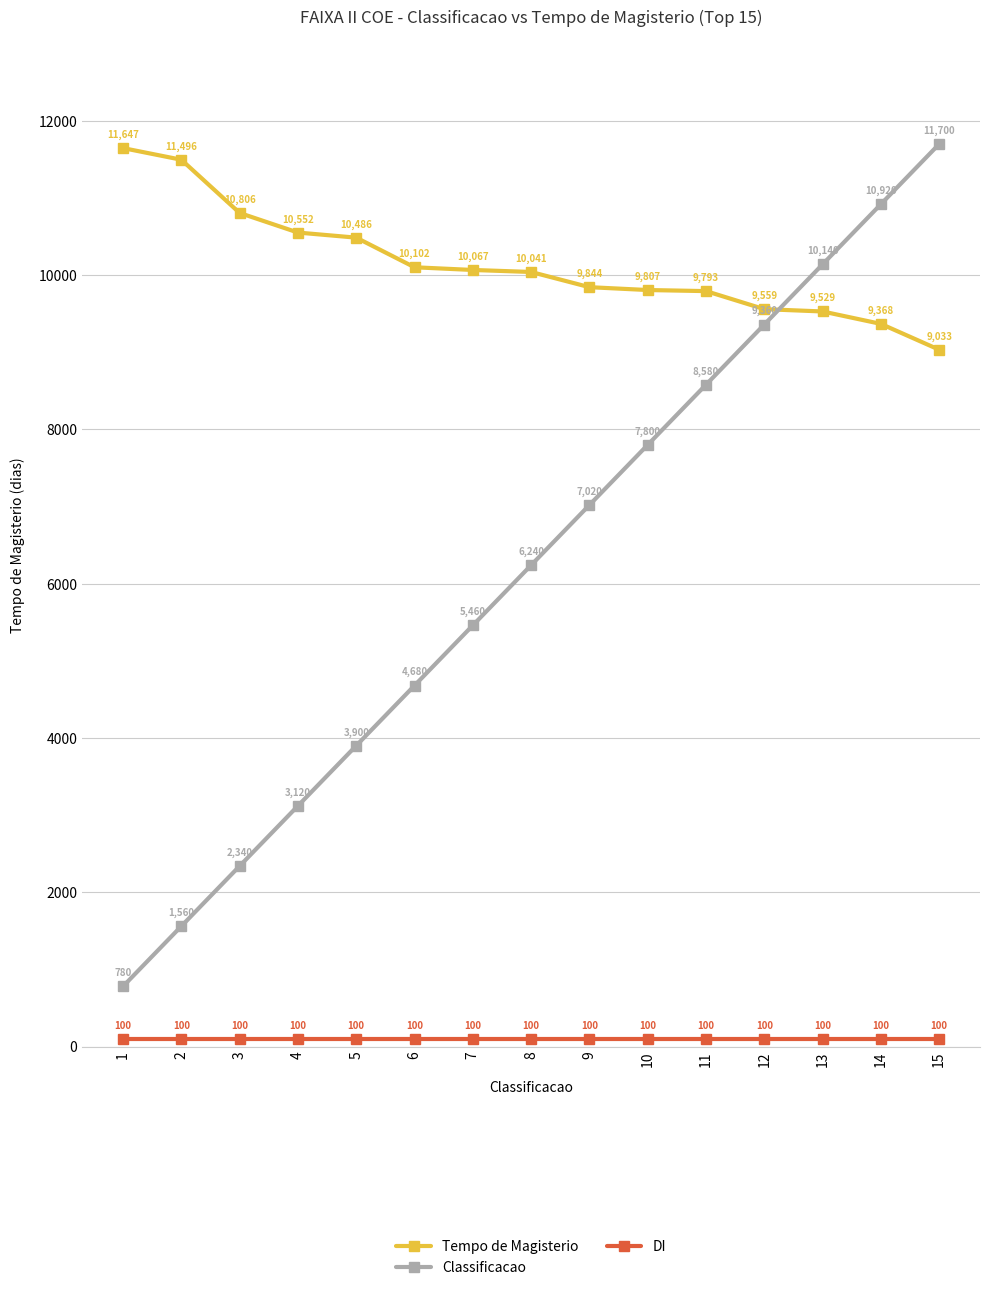

Rank the categories by Tempo de Magisterio value from lowest to highest.

15, 14, 13, 12, 11, 10, 9, 8, 7, 6, 5, 4, 3, 2, 1